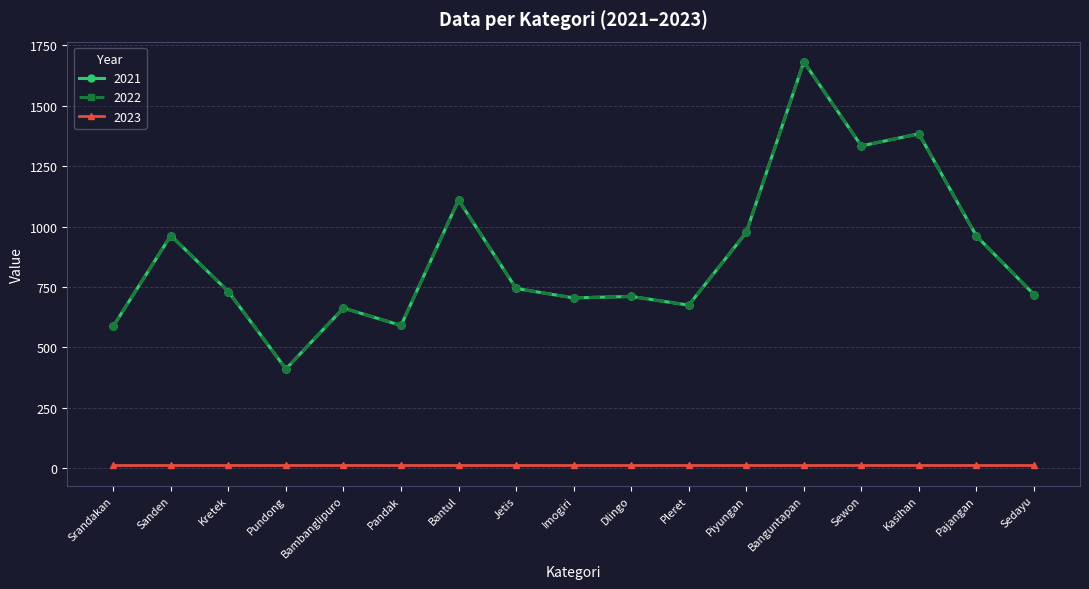

Is this an area chart (filled region under the line)?

No